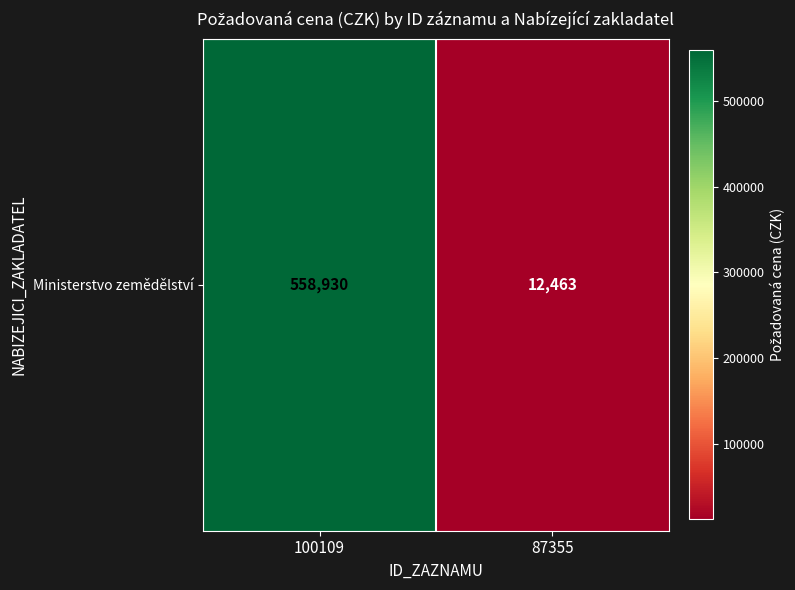

True or false: the data shows 12463 at 87355.

True